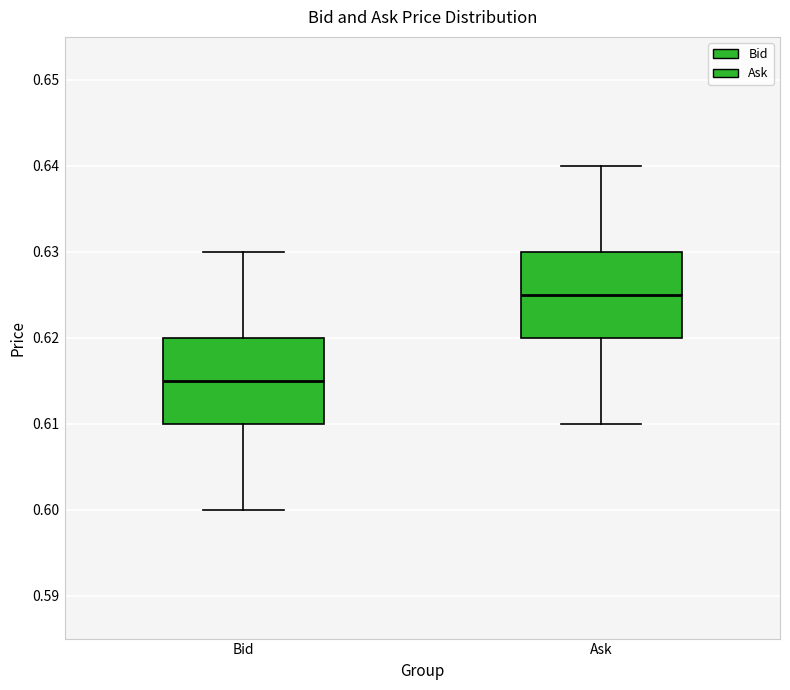

Where does the lower whisker of the box for Ask end on the y-axis? The values are not printed on the chart, so give them approximately, as read against the axis.

0.610